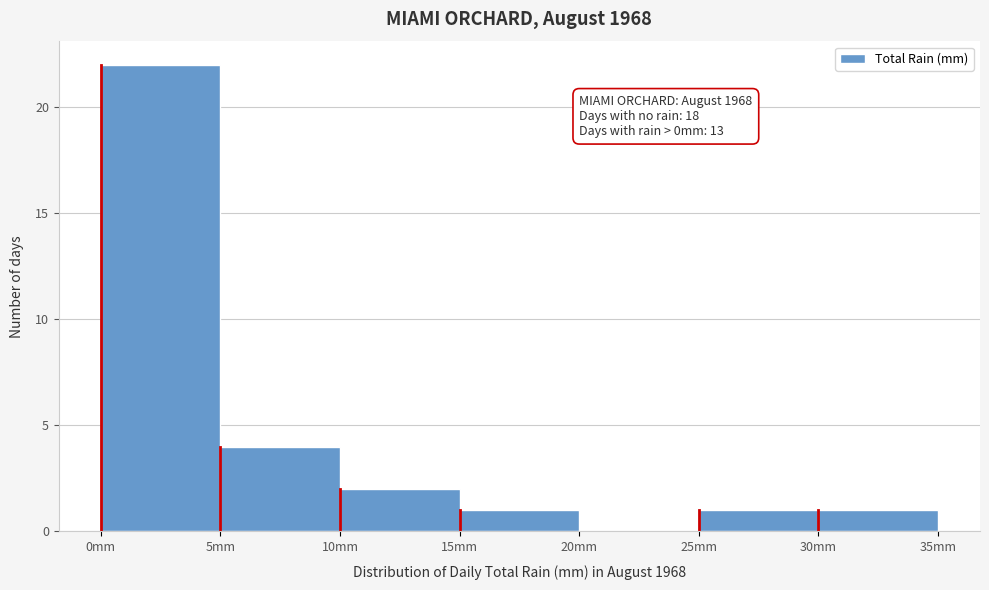

Which range on the x-axis has the tallest bar?

0 to 5